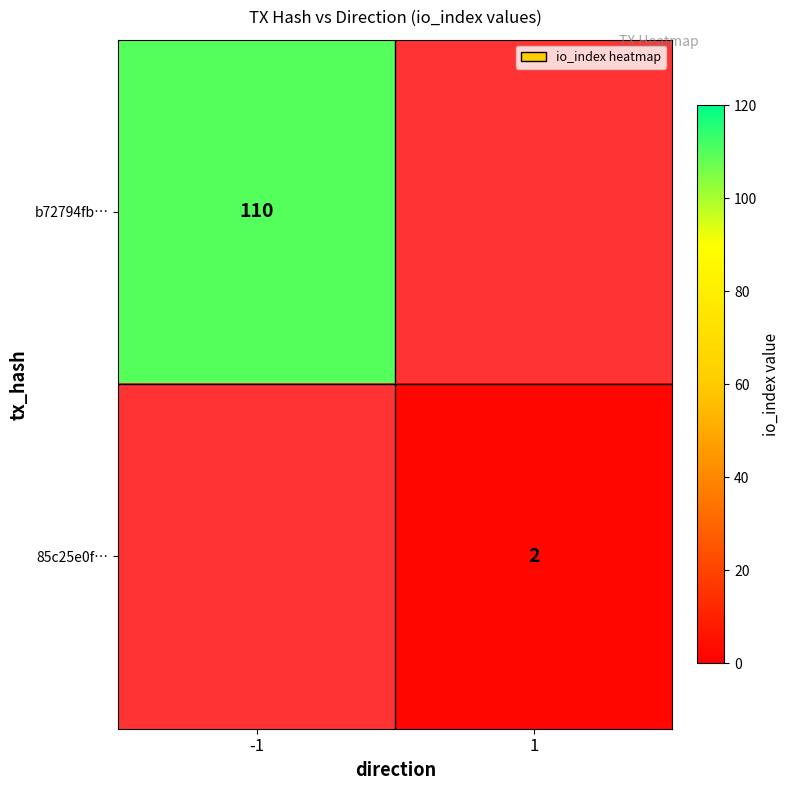

True or false: b72794fb… has a value of 145.2 at -1.

False